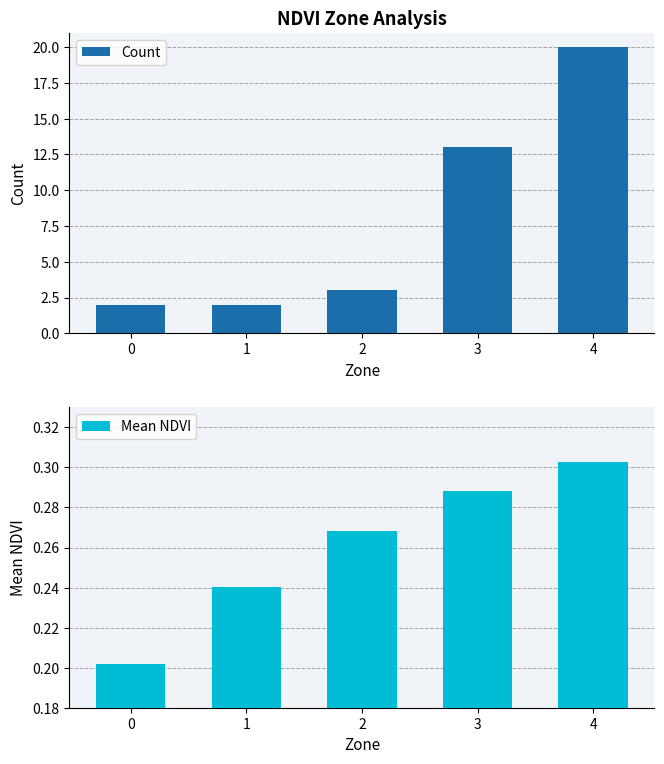

Is the value of Count at 1 greater than the value of Mean NDVI at 4?

Yes